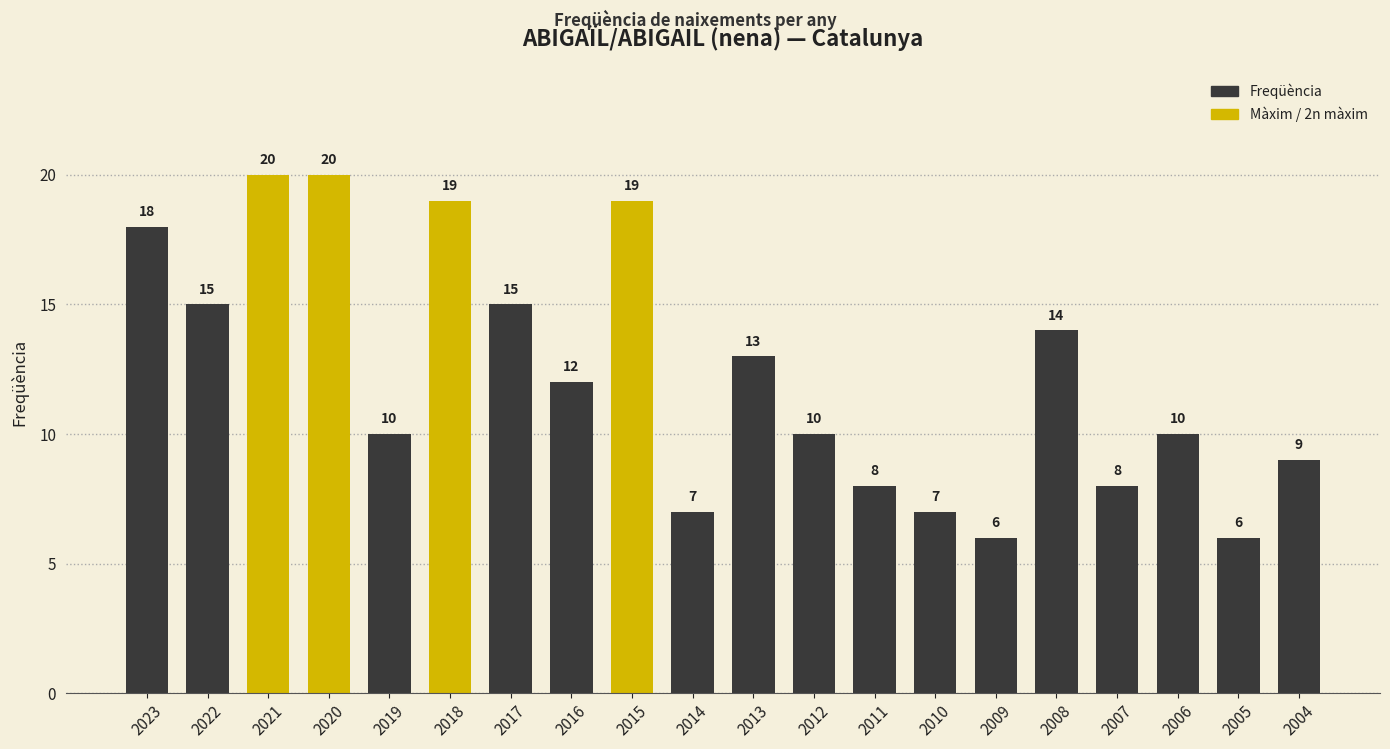

At which label does the data first exceed 12?

2023